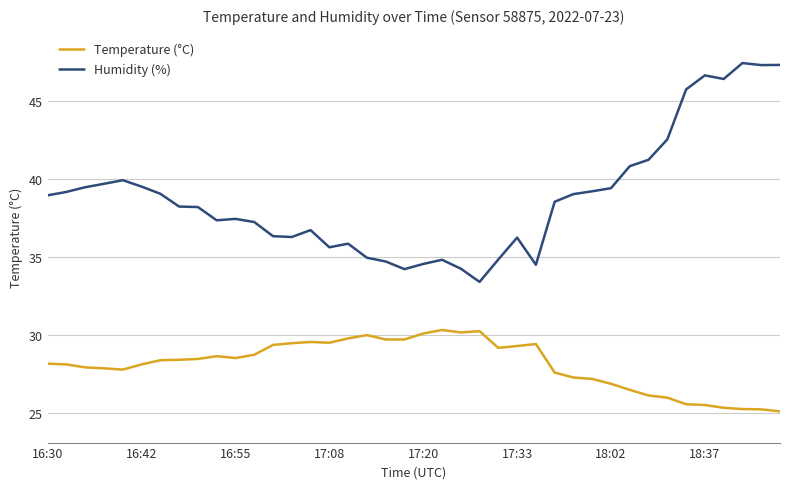

True or false: Temperature (°C) and Humidity (%) cross at least once.

False